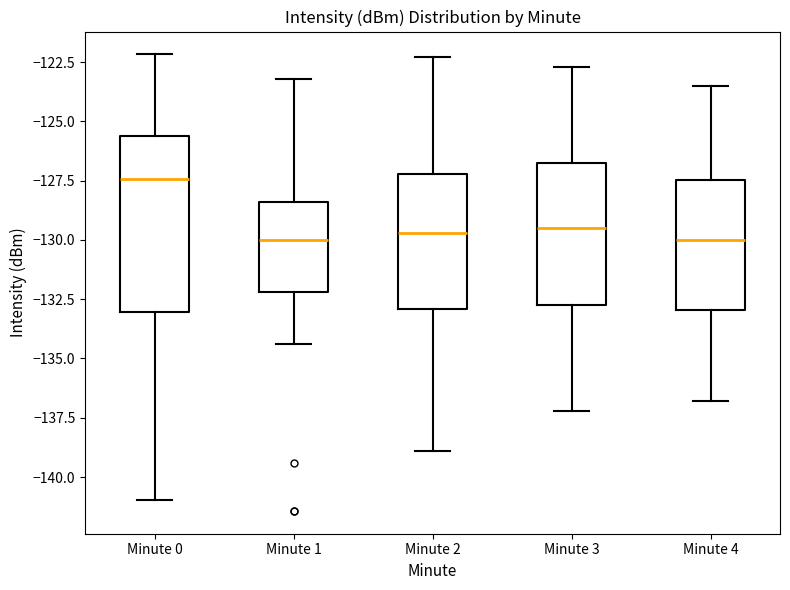

Where does the upper whisker of the box for Minute 1 end on the y-axis? The values are not printed on the chart, so give them approximately, as read against the axis.

-123.0